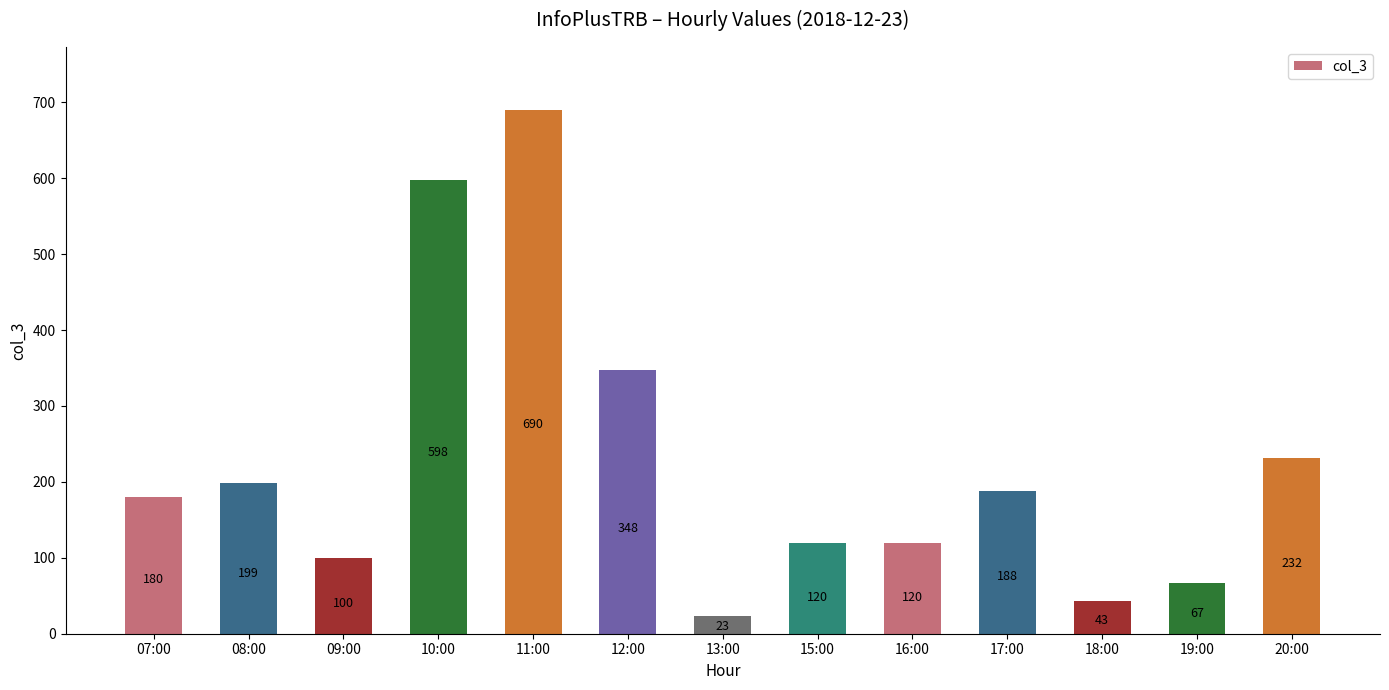

What is the difference between the second highest and minimum values?

575